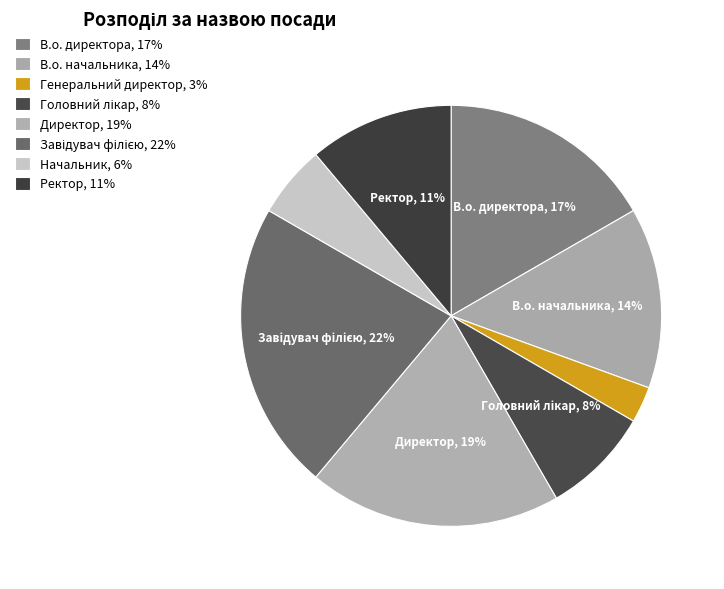

True or false: Ректор accounts for 11% of the total.

True